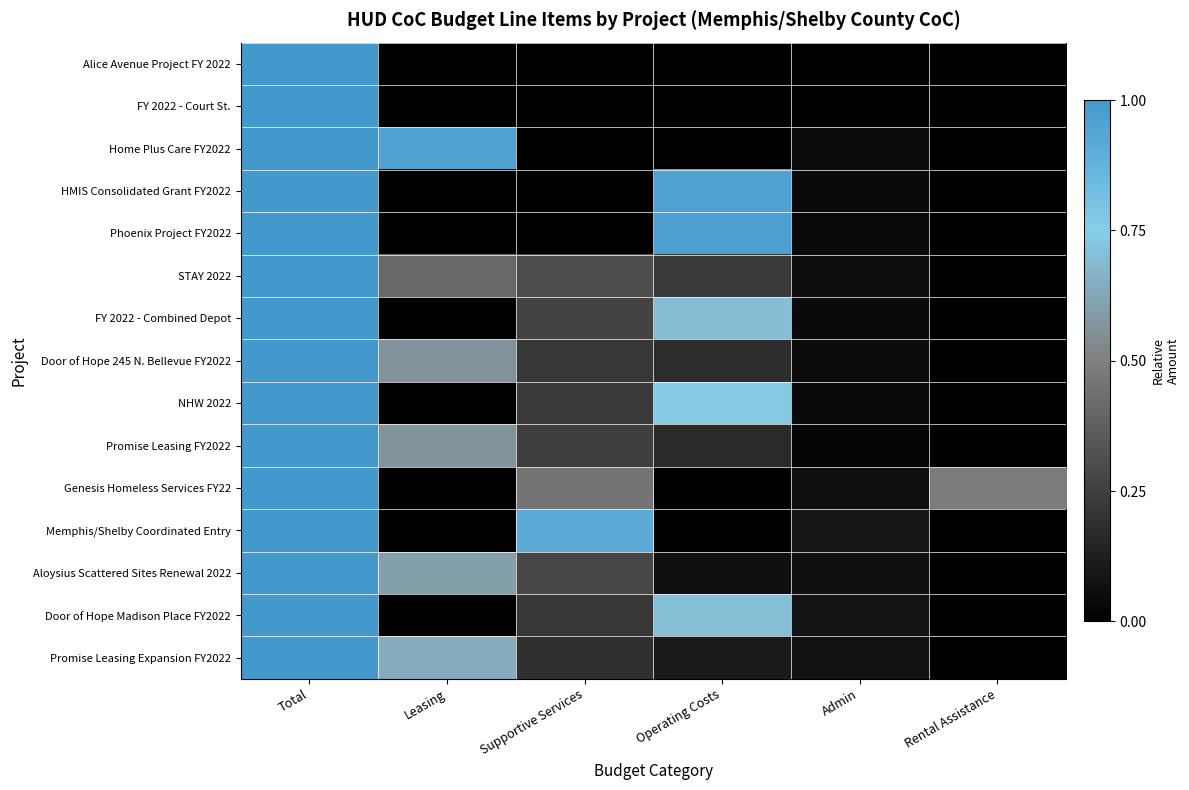

The value of NHW 2022 at Supportive Services is 0.2. True or false?

True